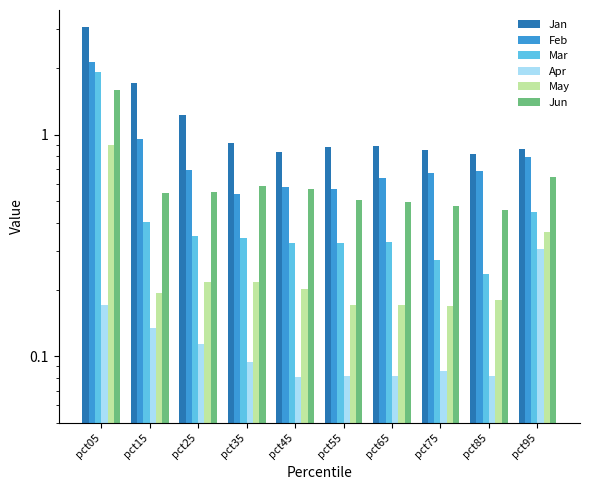

Which category has the highest value in the May series?

pct05